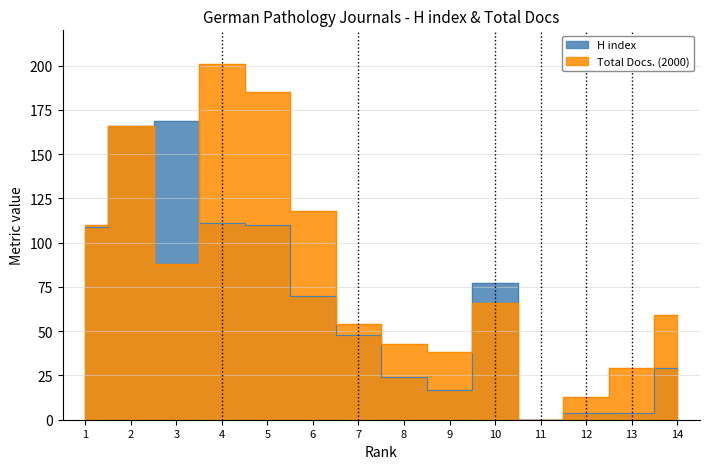

What is the sum of all Total Docs. (2000) values?

1170